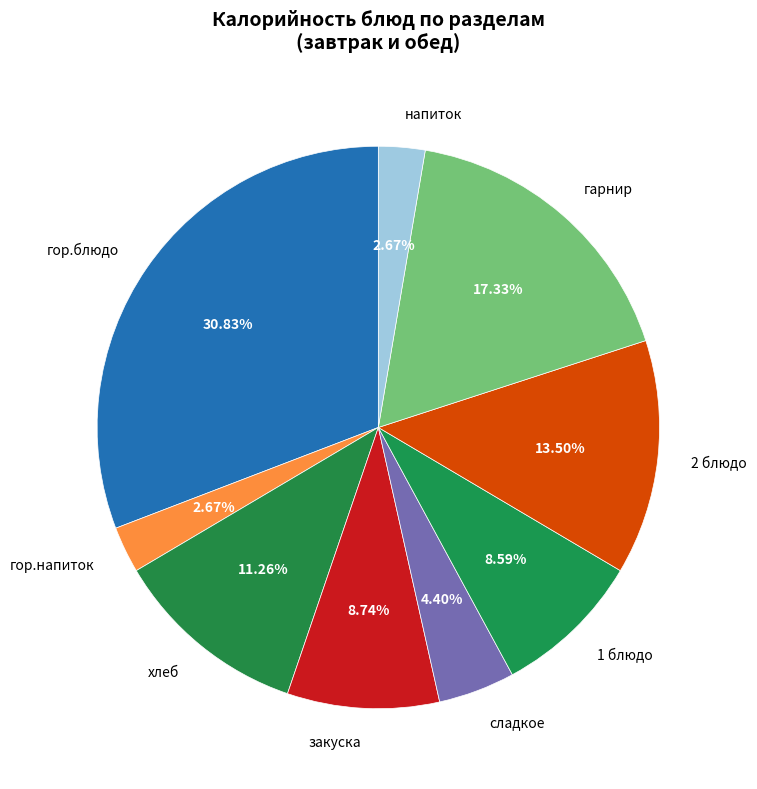

Which has a higher value, 1 блюдо or гор.блюдо?

гор.блюдо